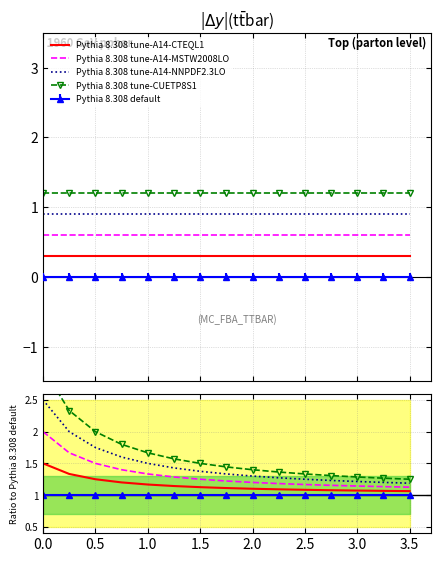

Reading left to right, transcribe all the data shown in this chart.

Pythia 8.308 tune-A14-CTEQL1: 1.5	1.3	1.2	1.2	1.2	1.1	1.1	1.1	1.1	1.1	1.1	1.1	1.1	1.1	1.1
Pythia 8.308 tune-A14-MSTW2008LO: 2.0	1.7	1.5	1.4	1.3	1.3	1.2	1.2	1.2	1.2	1.2	1.2	1.1	1.1	1.1
Pythia 8.308 tune-A14-NNPDF2.3LO: 2.5	2.0	1.8	1.6	1.5	1.4	1.4	1.3	1.3	1.3	1.2	1.2	1.2	1.2	1.2
Pythia 8.308 tune-CUETP8S1: 3.0	2.3	2.0	1.8	1.7	1.6	1.5	1.4	1.4	1.4	1.3	1.3	1.3	1.3	1.2
Pythia 8.308 default: 1.0	1.0	1.0	1.0	1.0	1.0	1.0	1.0	1.0	1.0	1.0	1.0	1.0	1.0	1.0